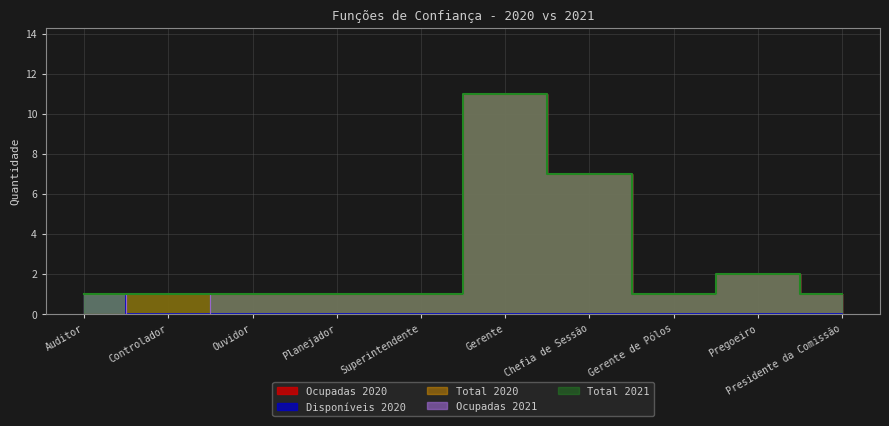

How many Disponíveis 2020 values are between 0 and 1?

10